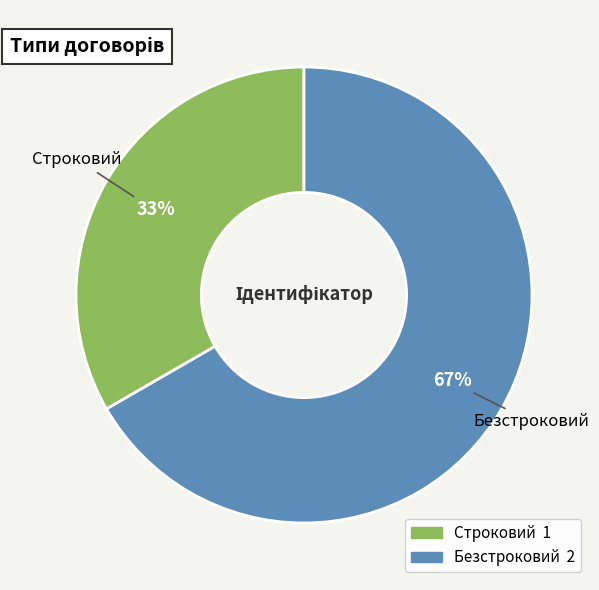

Rank the categories by value from lowest to highest.

Строковий, Безстроковий